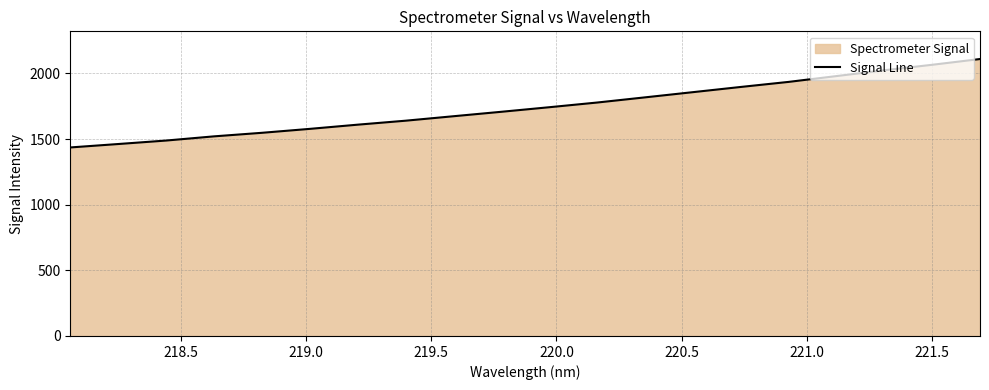

How many lines are shown in the chart?

1